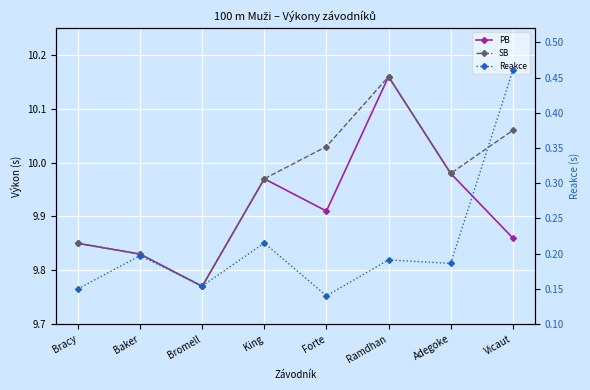

At how many categories does at least one series exceed 4?

8